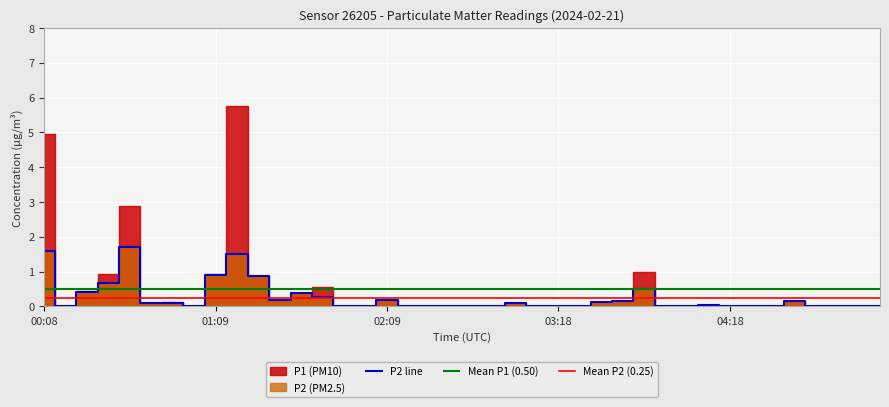

List the labels in order of value, largest first.

00:38, 00:08, 01:16, 01:09, 01:24, 00:31, 03:48, 00:23, 01:39, 01:46, 01:31, 02:09, 03:40, 04:41, 03:33, 00:46, 00:53, 03:02, 04:11, 00:15, 01:01, 01:54, 02:02, 02:17, 02:24, 02:32, 02:47, 02:55, 03:10, 03:18, 03:25, 03:56, 04:03, 04:18, 04:26, 04:34, 04:49, 04:57, 05:04, 05:12